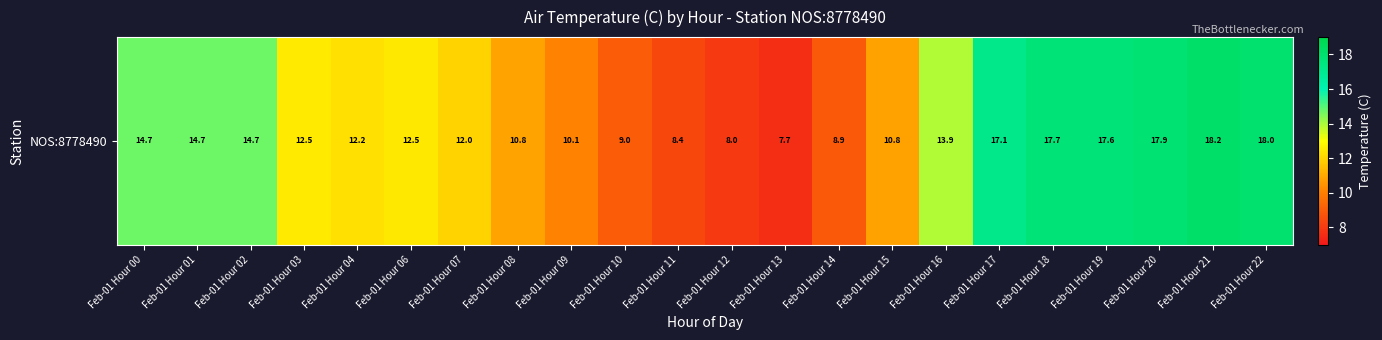

Reading right to left, transcribe all the data shown in this chart.

Feb-01 Hour 22=18.0	Feb-01 Hour 21=18.2	Feb-01 Hour 20=17.9	Feb-01 Hour 19=17.6	Feb-01 Hour 18=17.7	Feb-01 Hour 17=17.1	Feb-01 Hour 16=13.9	Feb-01 Hour 15=10.8	Feb-01 Hour 14=8.9	Feb-01 Hour 13=7.7	Feb-01 Hour 12=8.0	Feb-01 Hour 11=8.4	Feb-01 Hour 10=9.0	Feb-01 Hour 09=10.1	Feb-01 Hour 08=10.8	Feb-01 Hour 07=12.0	Feb-01 Hour 06=12.5	Feb-01 Hour 04=12.2	Feb-01 Hour 03=12.5	Feb-01 Hour 02=14.7	Feb-01 Hour 01=14.7	Feb-01 Hour 00=14.7